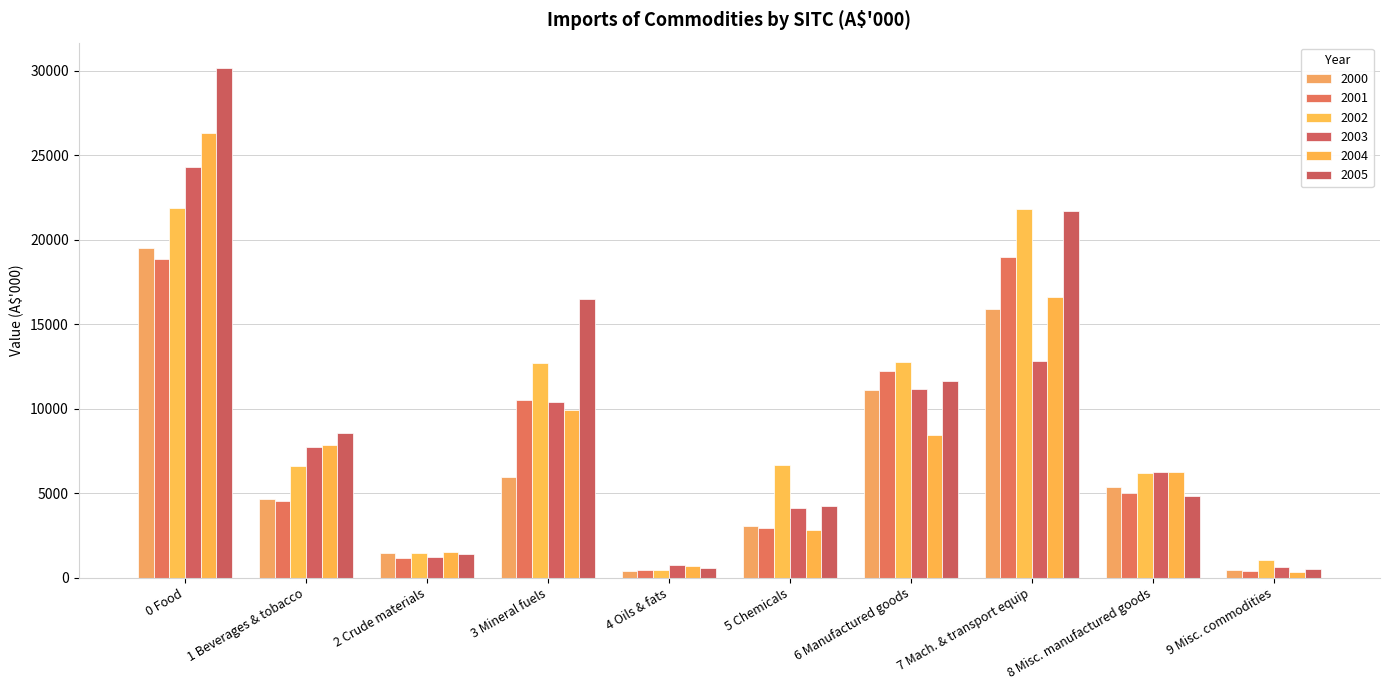

Rank the series by their maximum value, from lowest to highest.

2001, 2000, 2002, 2003, 2004, 2005